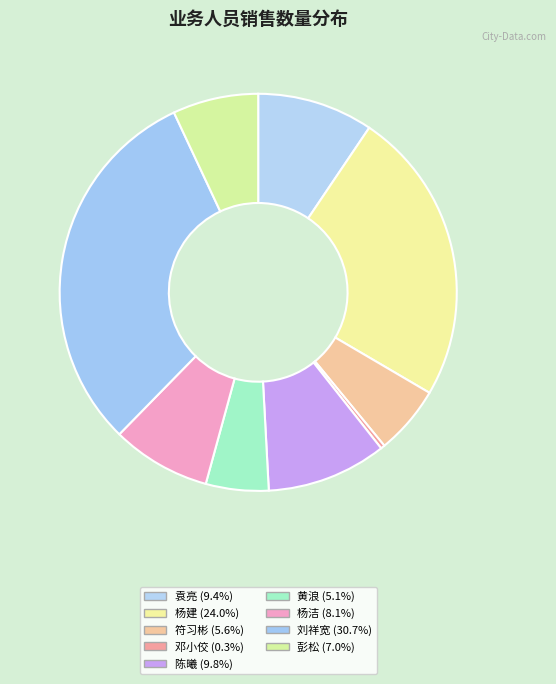

Which has a higher value, 袁亮 or 陈曦?

陈曦